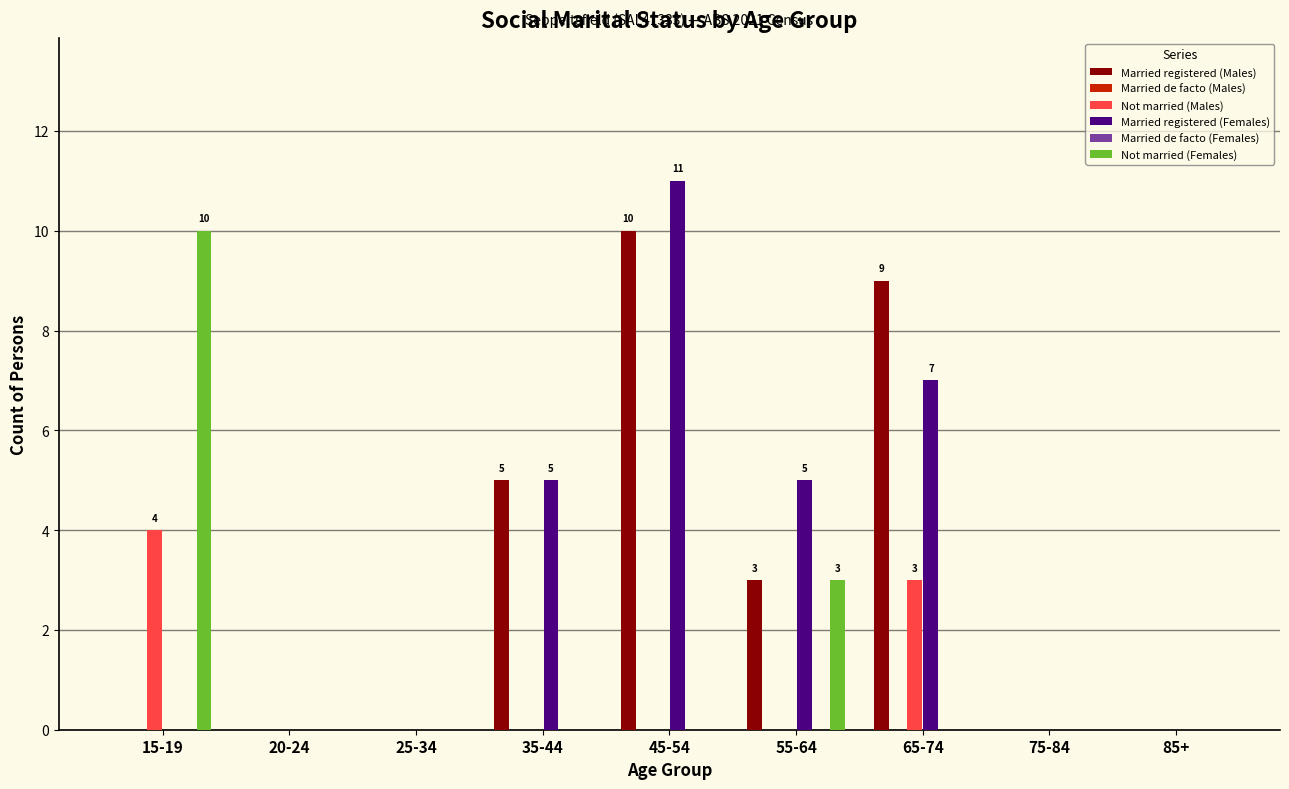

Reading left to right, transcribe all the data shown in this chart.

Married registered (Males): 15-19=0	20-24=0	25-34=0	35-44=5	45-54=10	55-64=3	65-74=9	75-84=0	85+=0
Married de facto (Males): 15-19=0	20-24=0	25-34=0	35-44=0	45-54=0	55-64=0	65-74=0	75-84=0	85+=0
Not married (Males): 15-19=4	20-24=0	25-34=0	35-44=0	45-54=0	55-64=0	65-74=3	75-84=0	85+=0
Married registered (Females): 15-19=0	20-24=0	25-34=0	35-44=5	45-54=11	55-64=5	65-74=7	75-84=0	85+=0
Married de facto (Females): 15-19=0	20-24=0	25-34=0	35-44=0	45-54=0	55-64=0	65-74=0	75-84=0	85+=0
Not married (Females): 15-19=10	20-24=0	25-34=0	35-44=0	45-54=0	55-64=3	65-74=0	75-84=0	85+=0